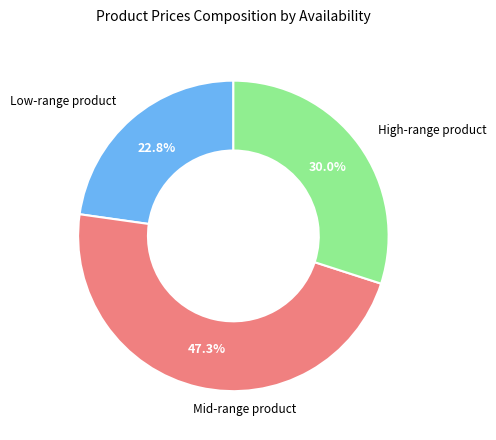

Is there a majority slice in this chart?

No